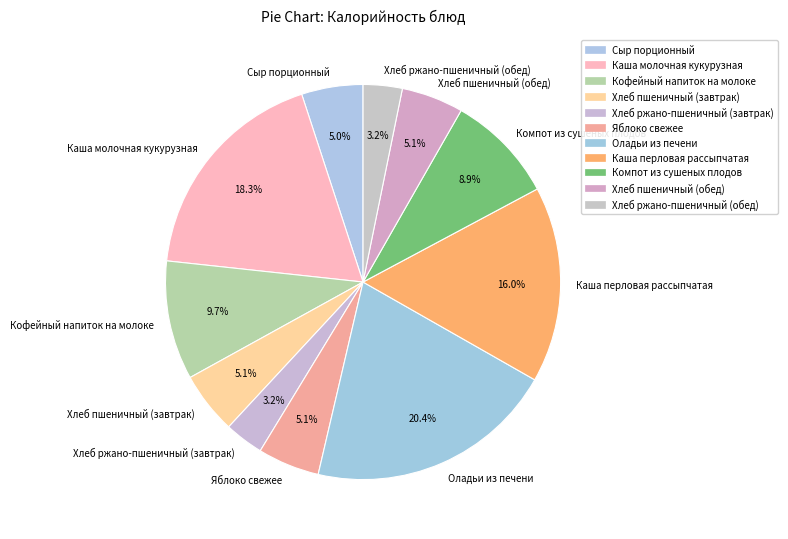

Does any single category account for the majority?

No